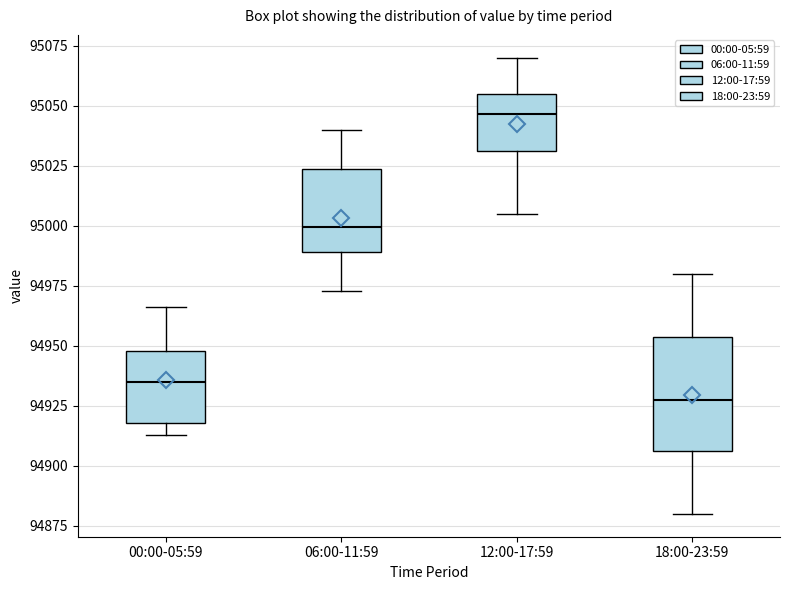

Where is the lower edge of the box for 00:00-05:59 on the y-axis? The values are not printed on the chart, so give them approximately, as read against the axis.

94920